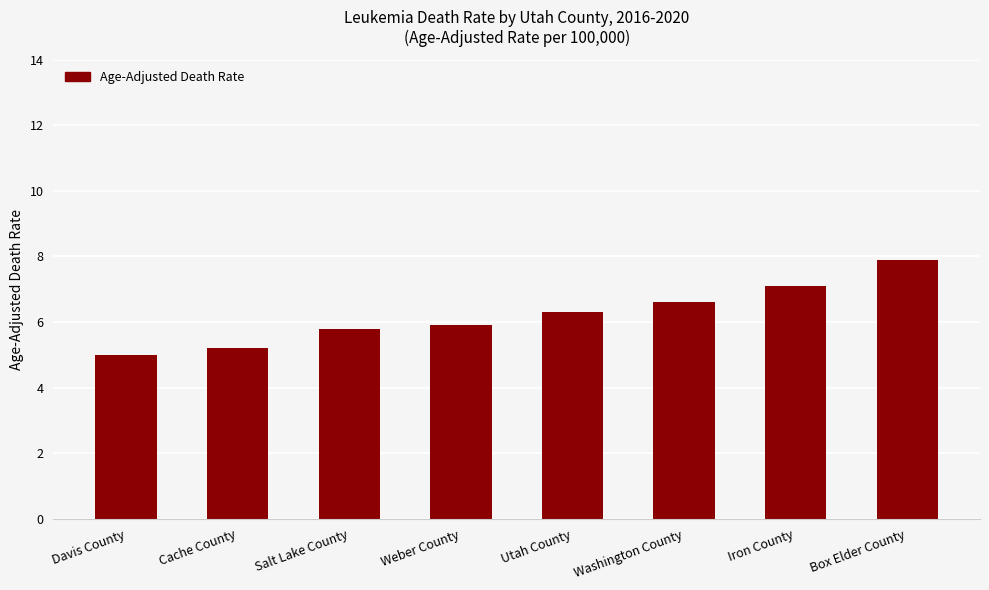

What value does the data have at Washington County?

6.6